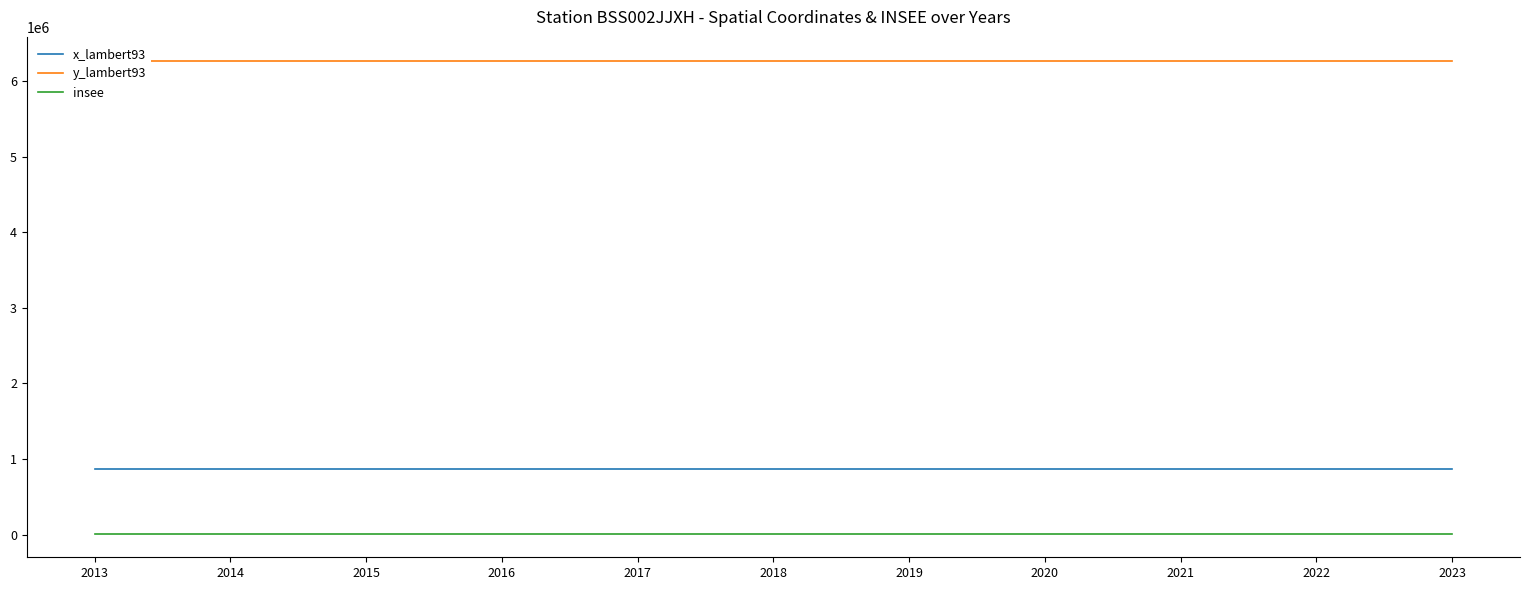

At which label does y_lambert93 reach its minimum?

2013